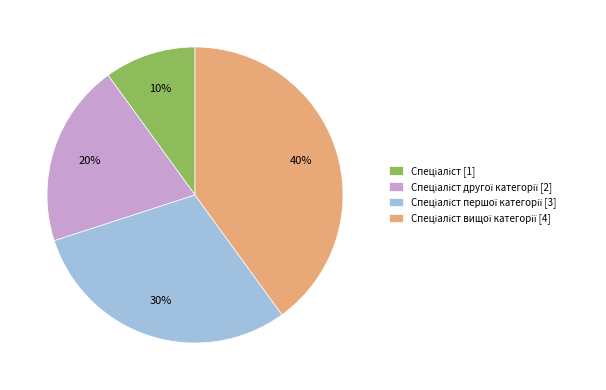

To the nearest percent, what is the average slice percentage?

25%